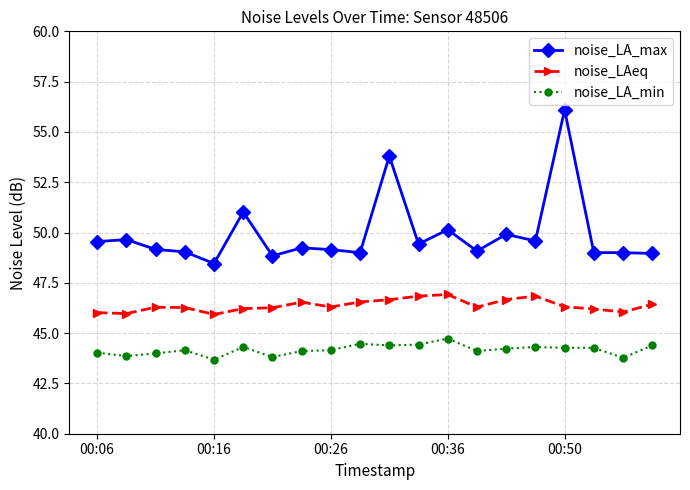

Which series has the largest range (max minus min)?

noise_LA_max